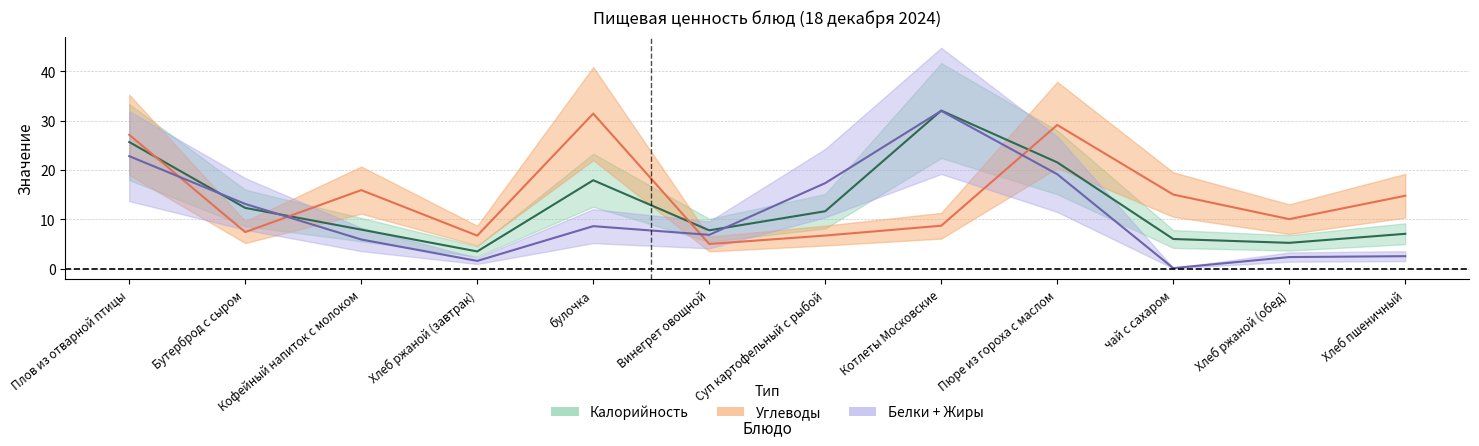

What is the value of the Калорийность point at the 7th from the left?

11.6